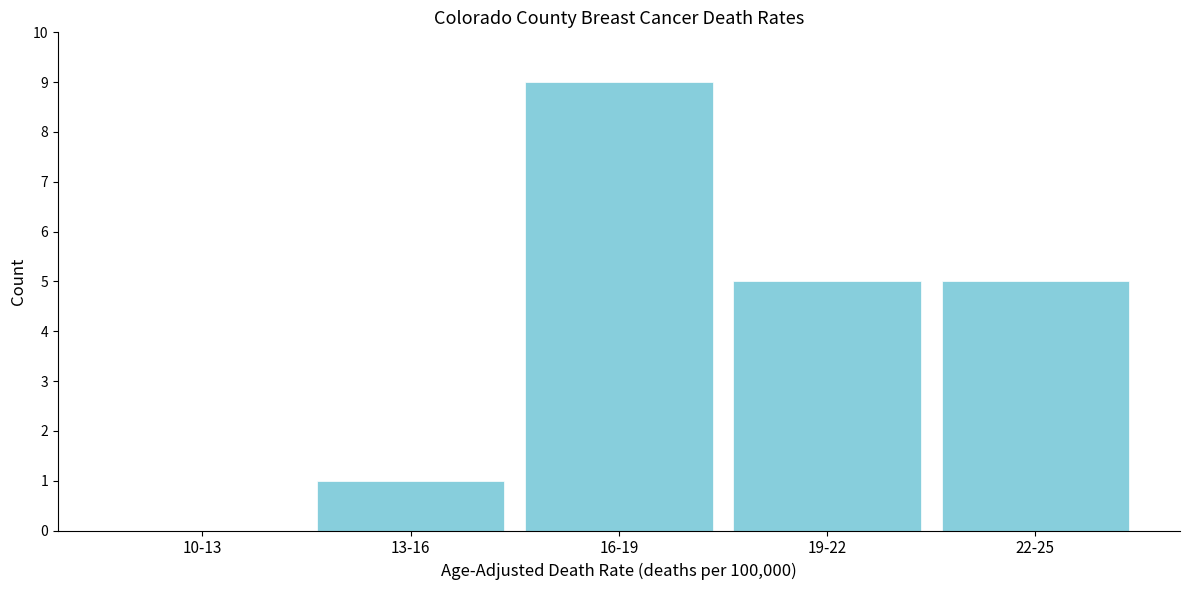

Reading right to left, what are all the values shown in this chart?

22-25=5	19-22=5	16-19=9	13-16=1	10-13=0